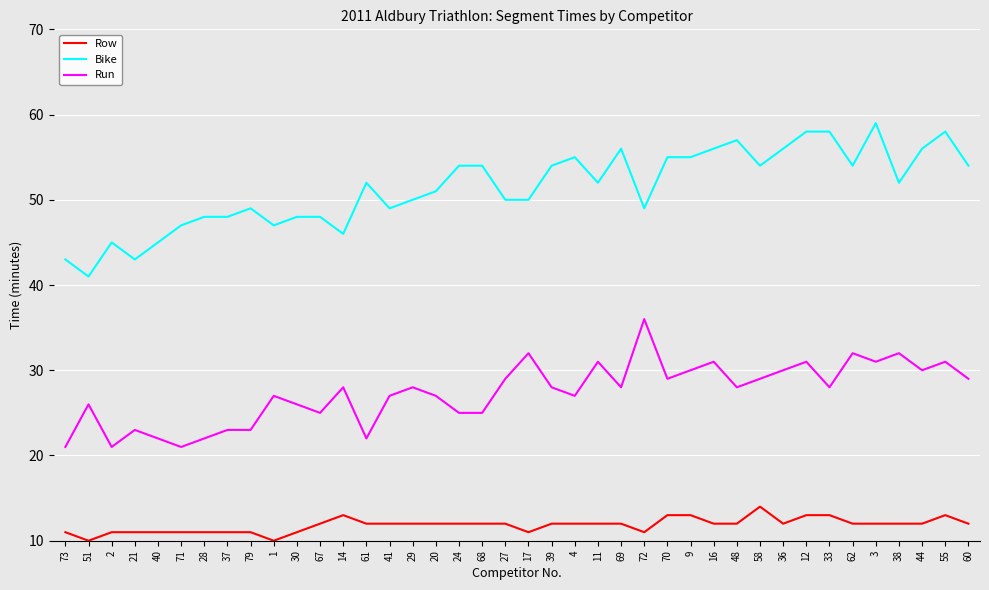

What is the total value across all series at 44?

98